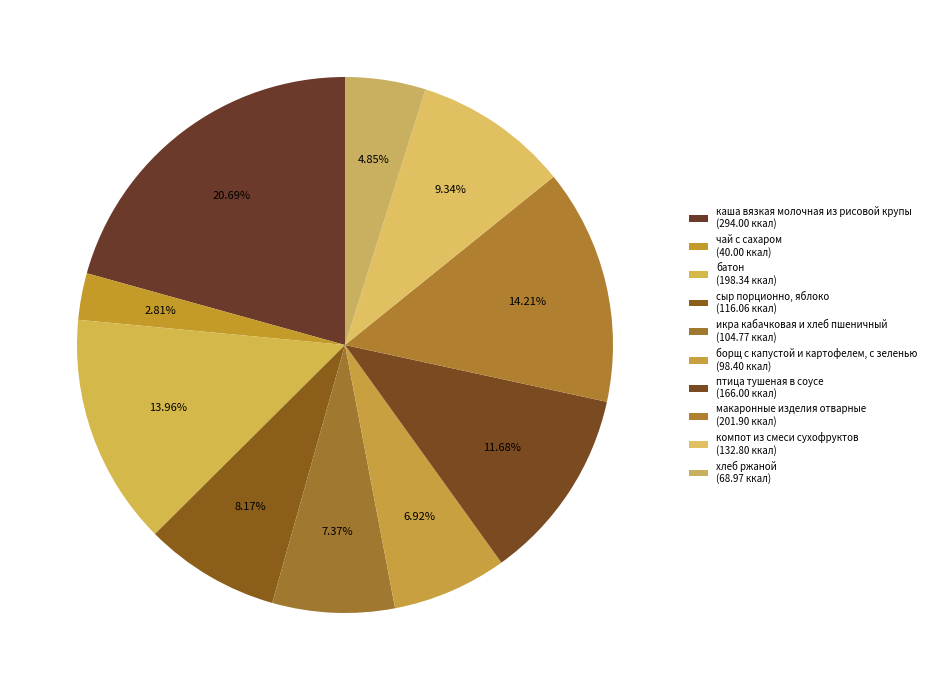

What percentage is NOT represented by борщ с капустой и картофелем, с зеленью?

93.1%